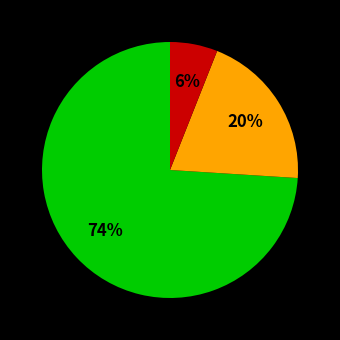

How many slices are in this pie chart?

3